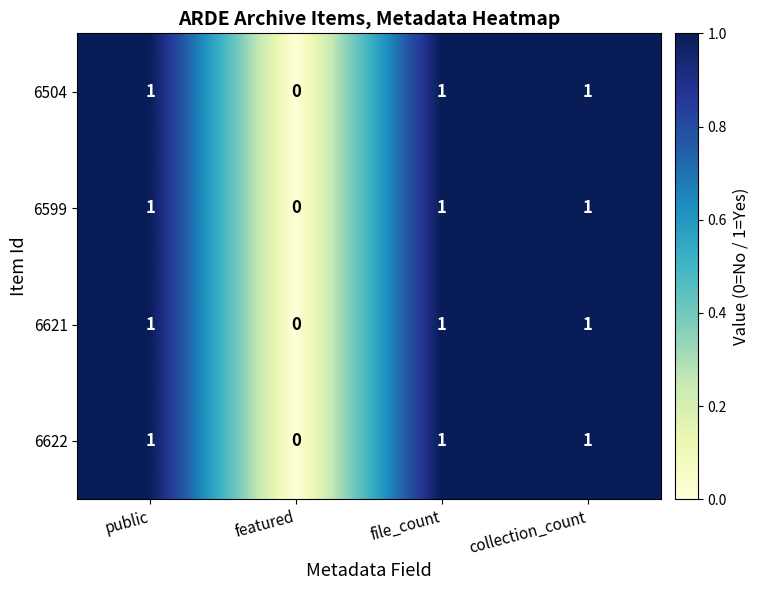

At which label is 6504 closest to 0?

featured